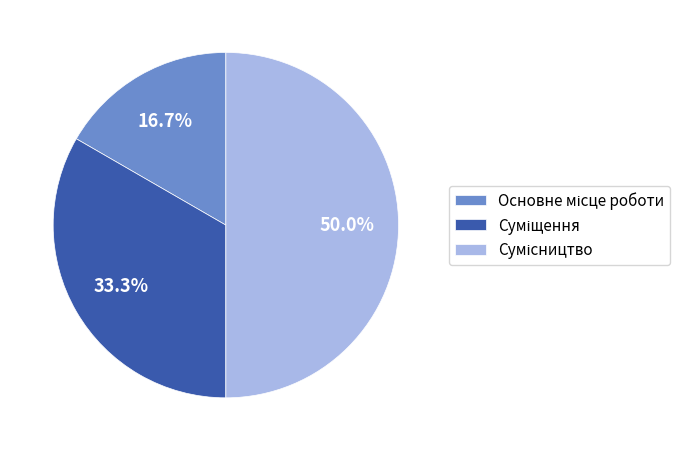

Is there a majority slice in this chart?

No